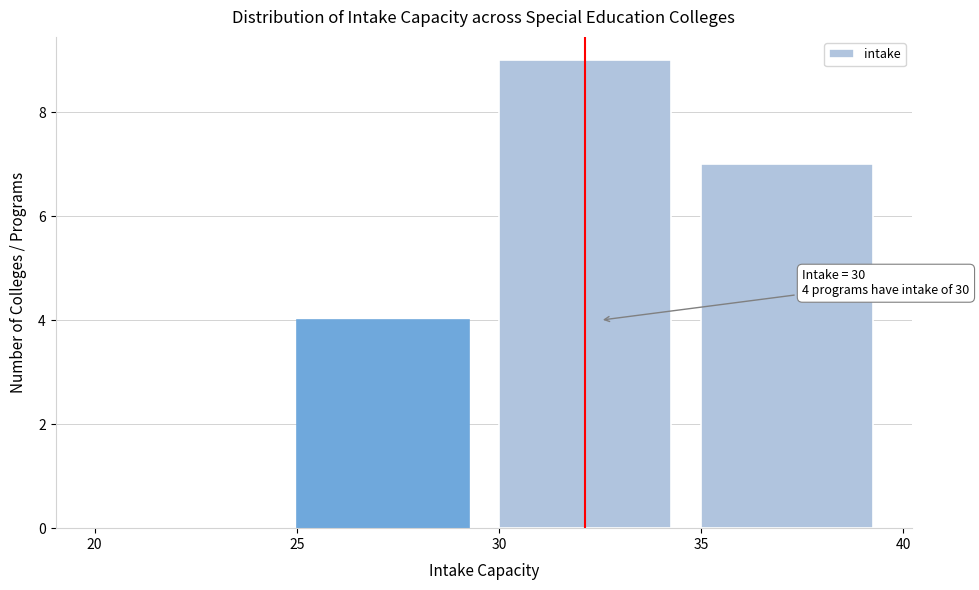

Which range on the x-axis has the tallest bar?

30 to 35